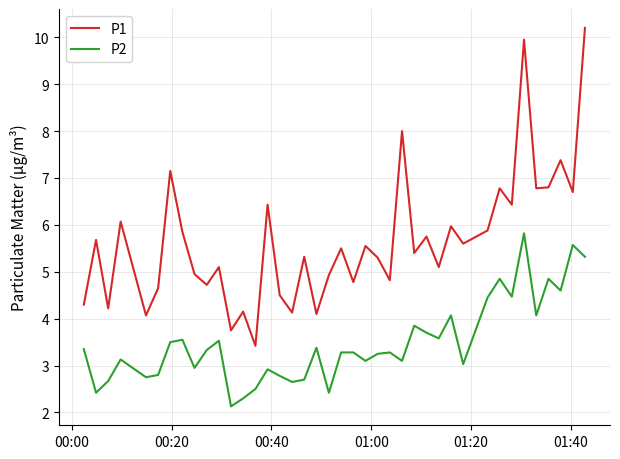

Which series has the largest total across all categories?

P1